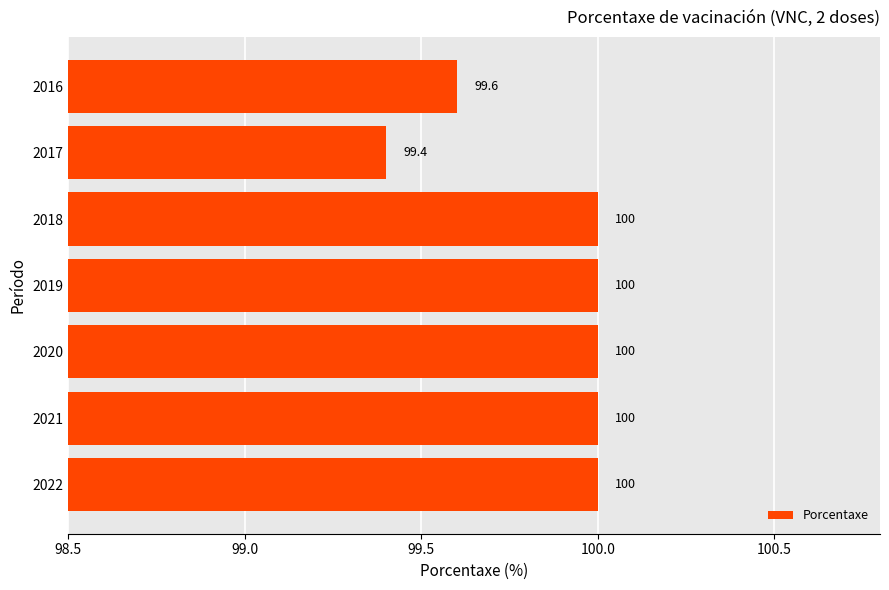

Which label corresponds to the smallest value in the chart?

2017